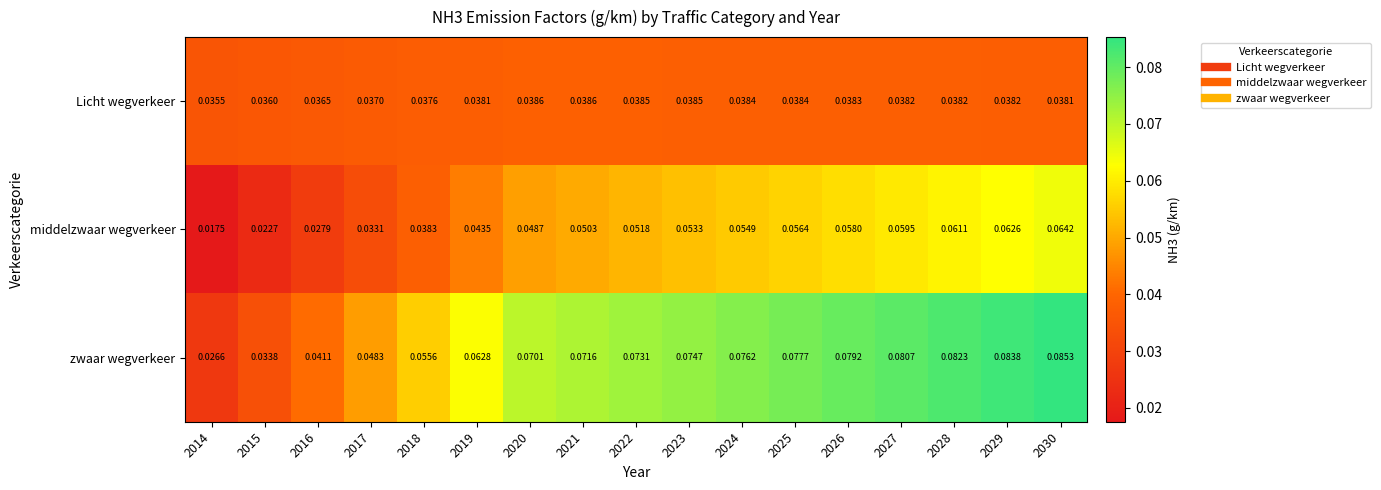

List the series in order of their overall mean, lowest first.

Licht wegverkeer, middelzwaar wegverkeer, zwaar wegverkeer